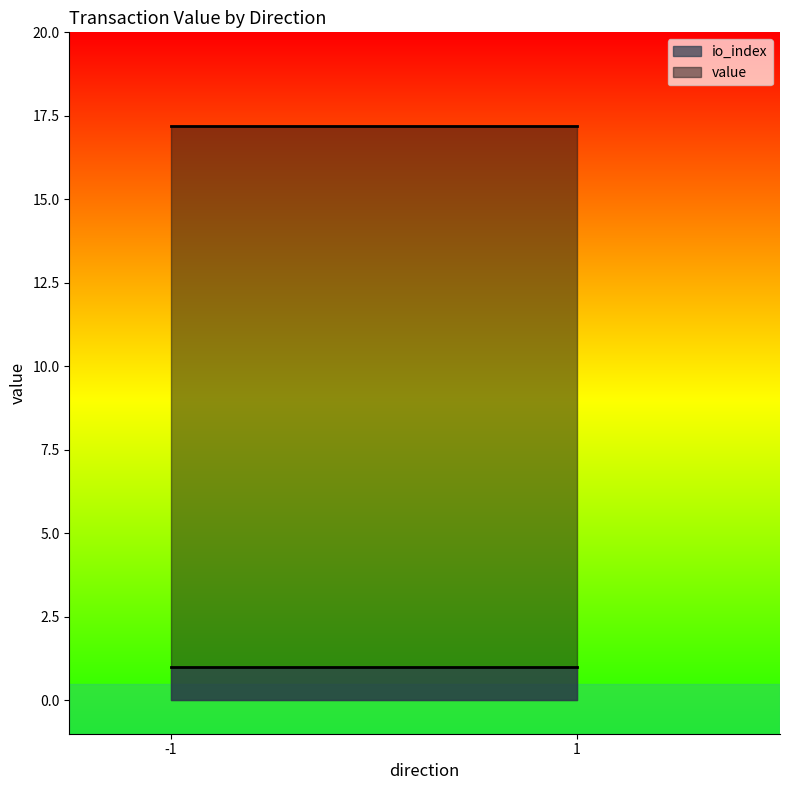

Reading left to right, list all the values displayed in this chart.

io_index: -1=1.0	1=1.0
value: -1=17.2	1=17.2